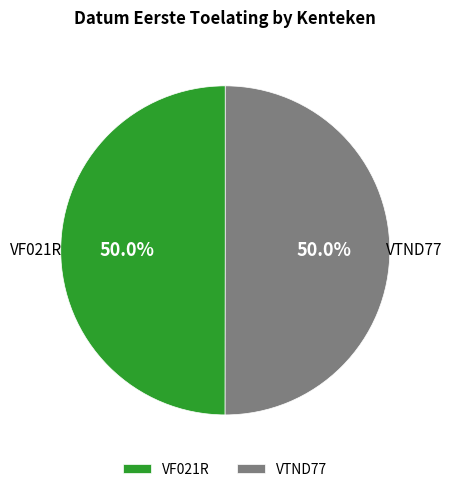

Do VF021R and VTND77 together represent more than half of the pie?

Yes